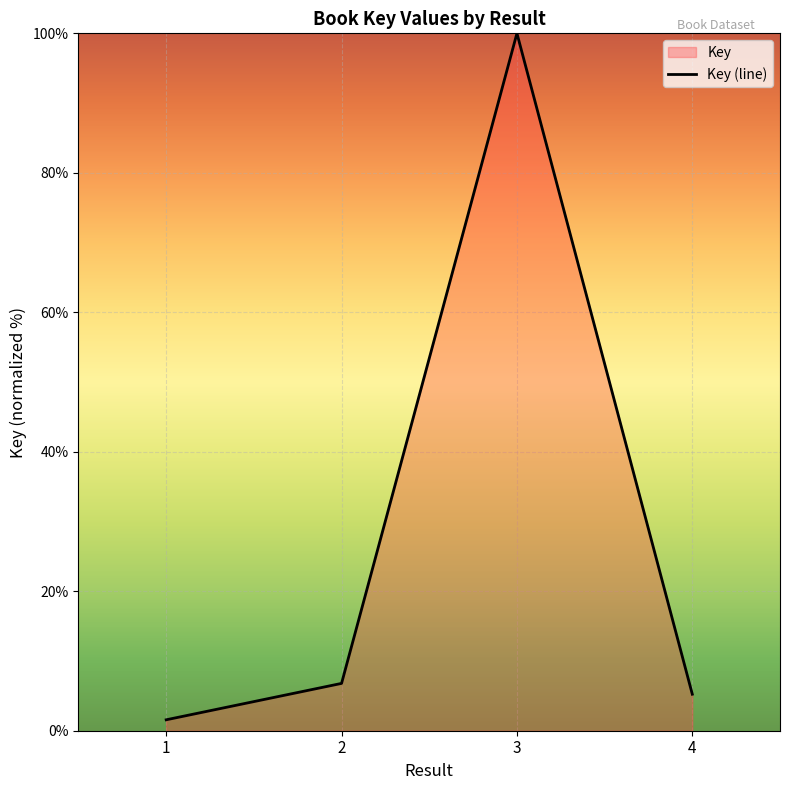

What is the difference between the values at 4 and 3?

94.8